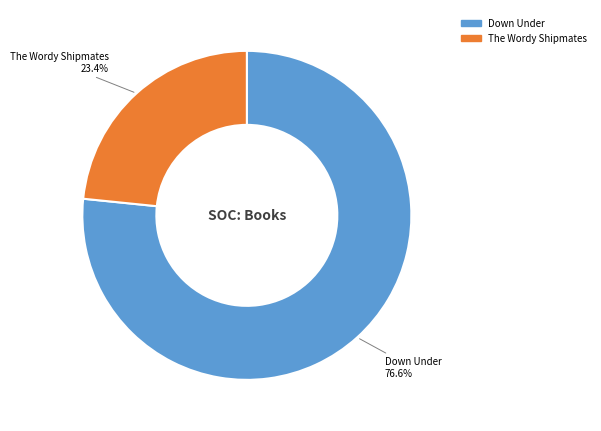

Do The Wordy Shipmates and Down Under together represent more than half of the pie?

Yes